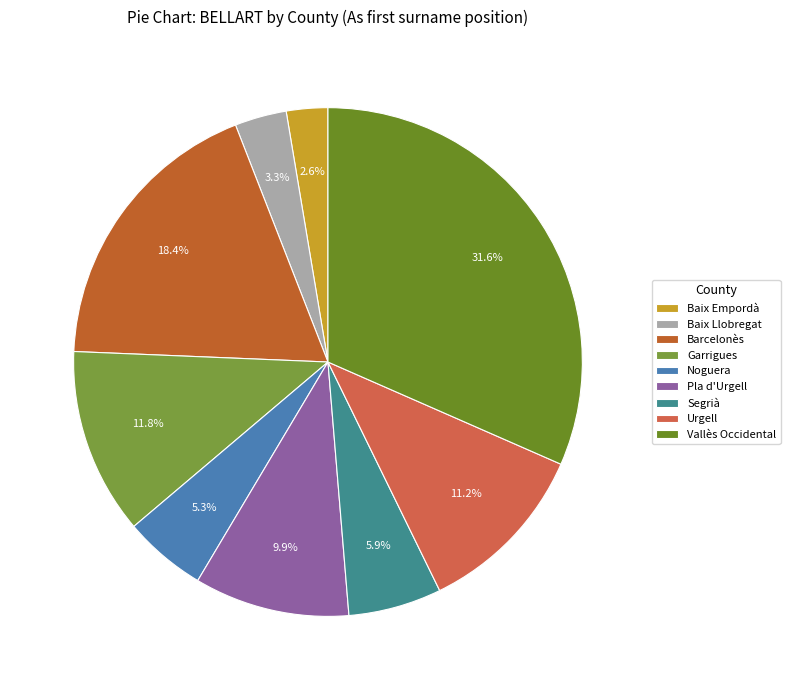

Rank the categories by value from highest to lowest.

Vallès Occidental, Barcelonès, Garrigues, Urgell, Pla d'Urgell, Segrià, Noguera, Baix Llobregat, Baix Empordà